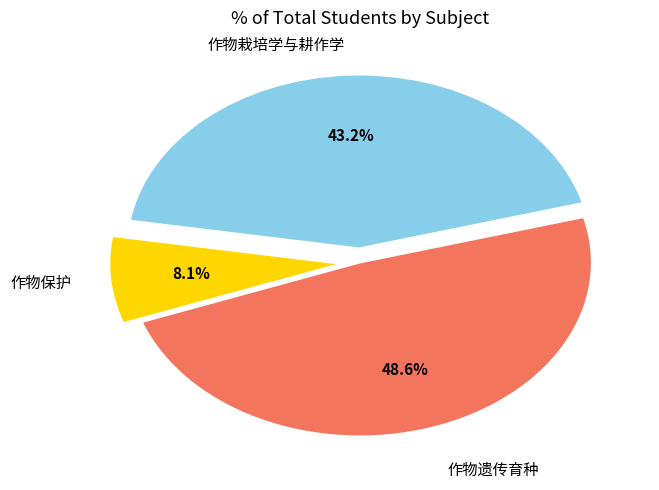

Does any single category account for the majority?

No